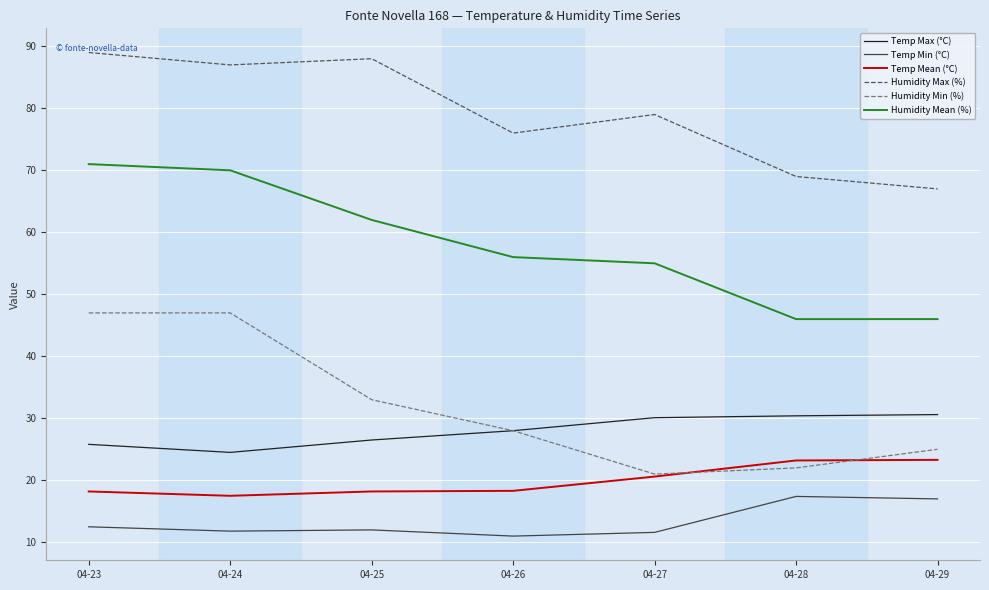

Which series changed the most between 04-24 and 04-26?

Humidity Min (%)